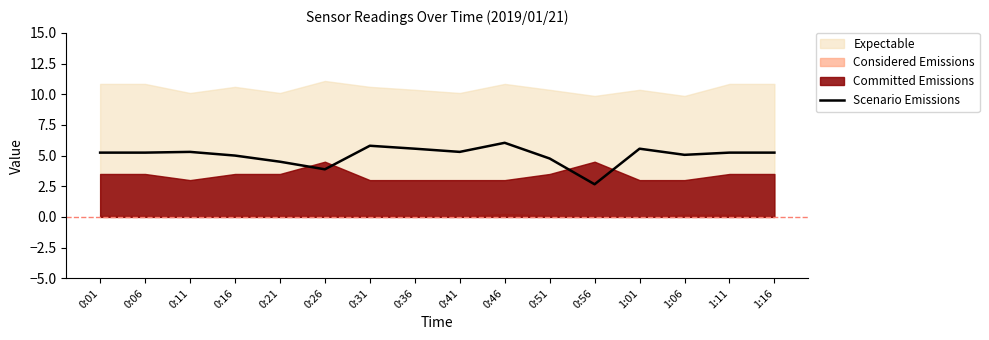

What is the ratio of the value at 0:56 to the value at 0:16?

0.5